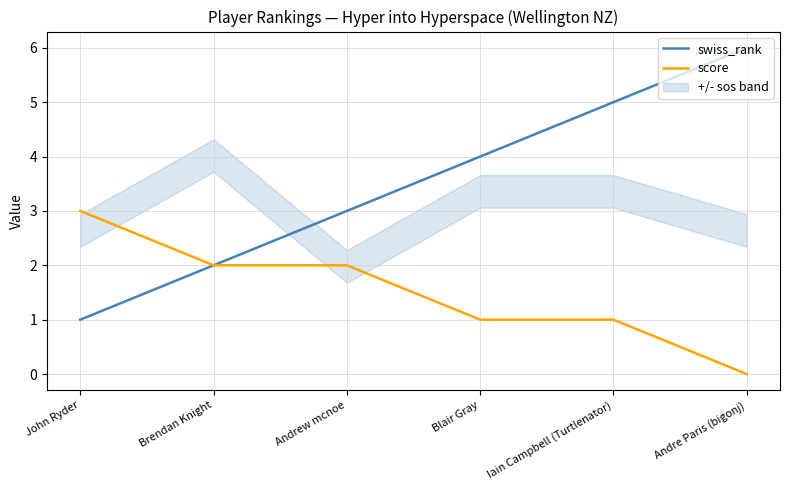

Which has a higher value, Andre Paris (bigonj) or Andrew mcnoe?

Andre Paris (bigonj)